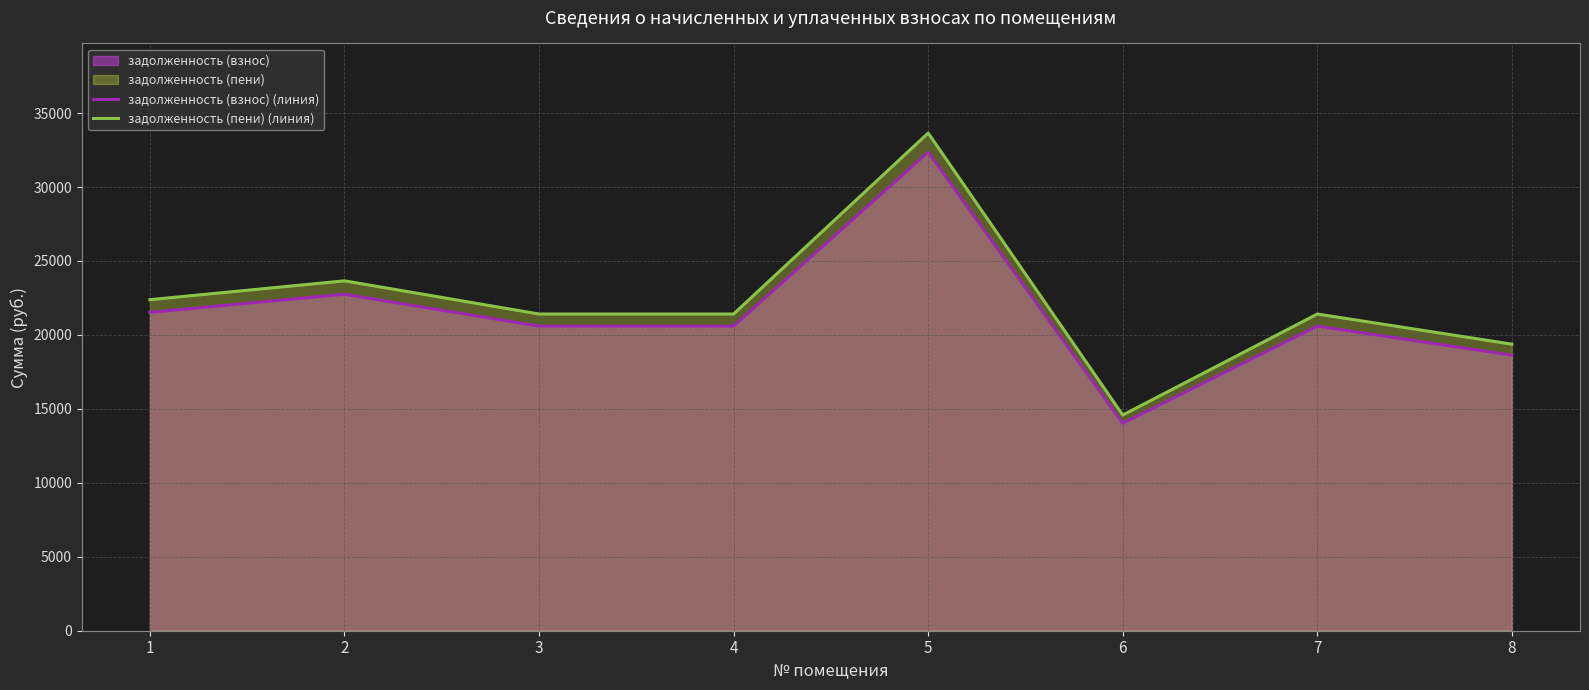

What is the value of the задолженность (пени) (линия) point at the 4th from the left?

21415.0